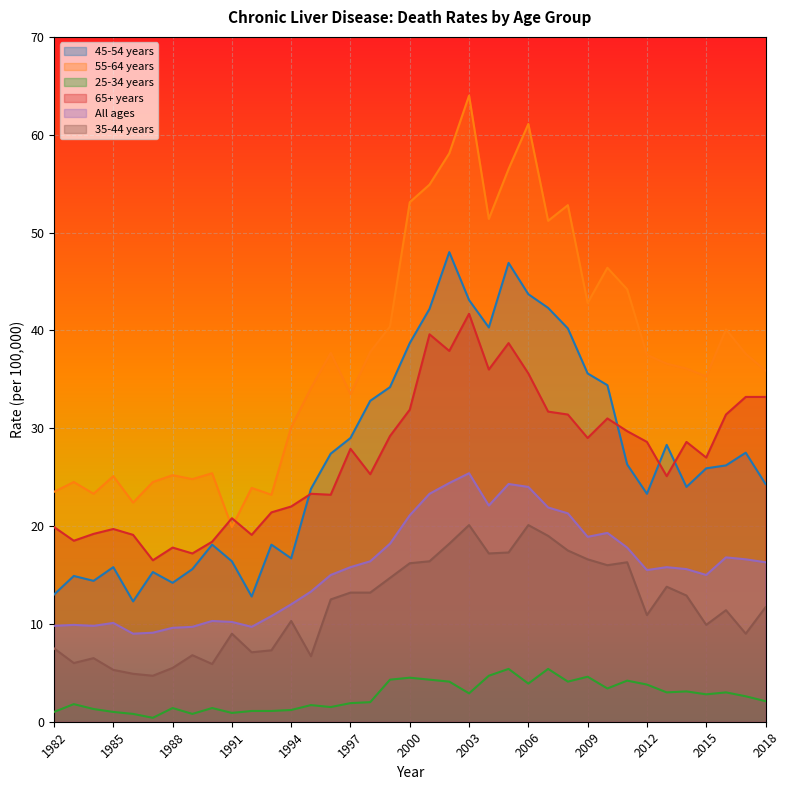

At which category is the sum across all series the highest?

2003